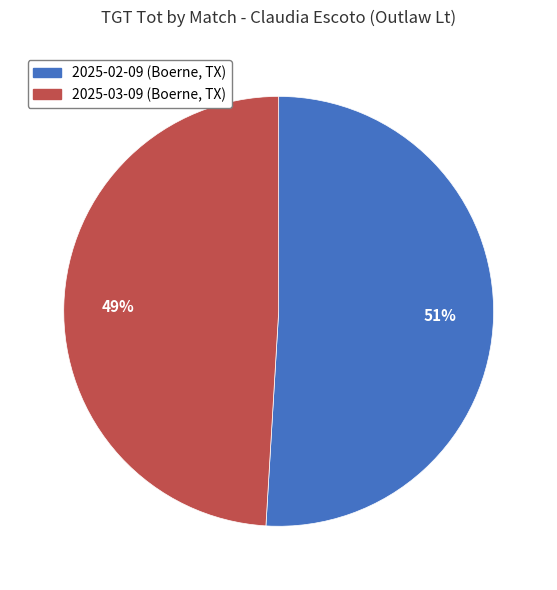

To the nearest percent, what portion does 2025-02-09 (Boerne, TX) represent?

51%